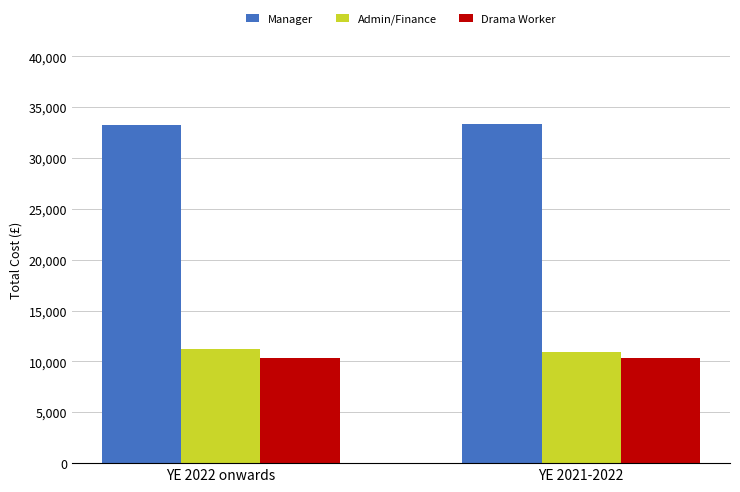

Is the value of Manager at YE 2022 onwards greater than the value of Admin/Finance at YE 2022 onwards?

Yes